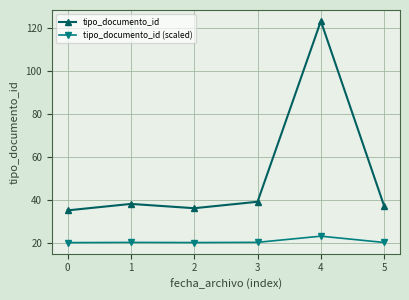

Is it true that tipo_documento_id equals 18.3 at 0?

False